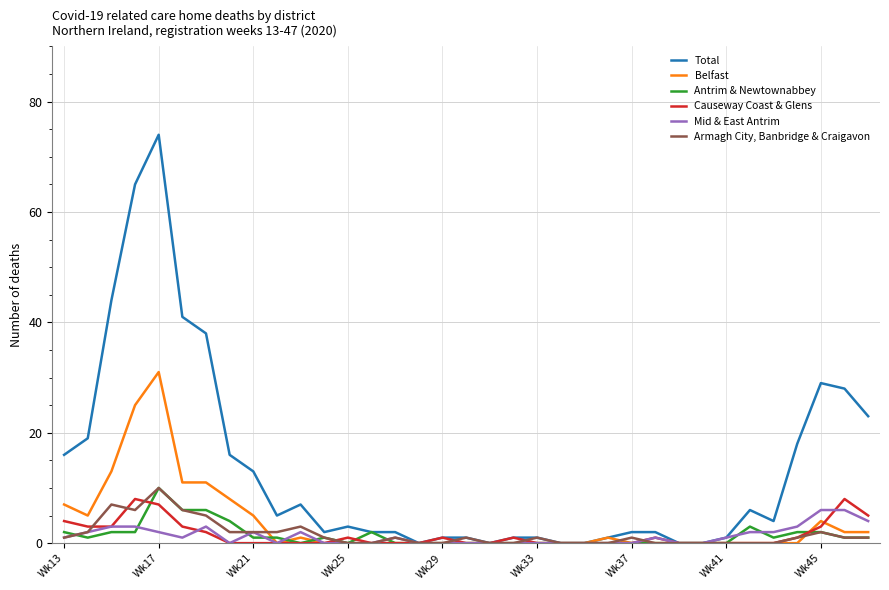

Which series has the widest spread of values?

Total